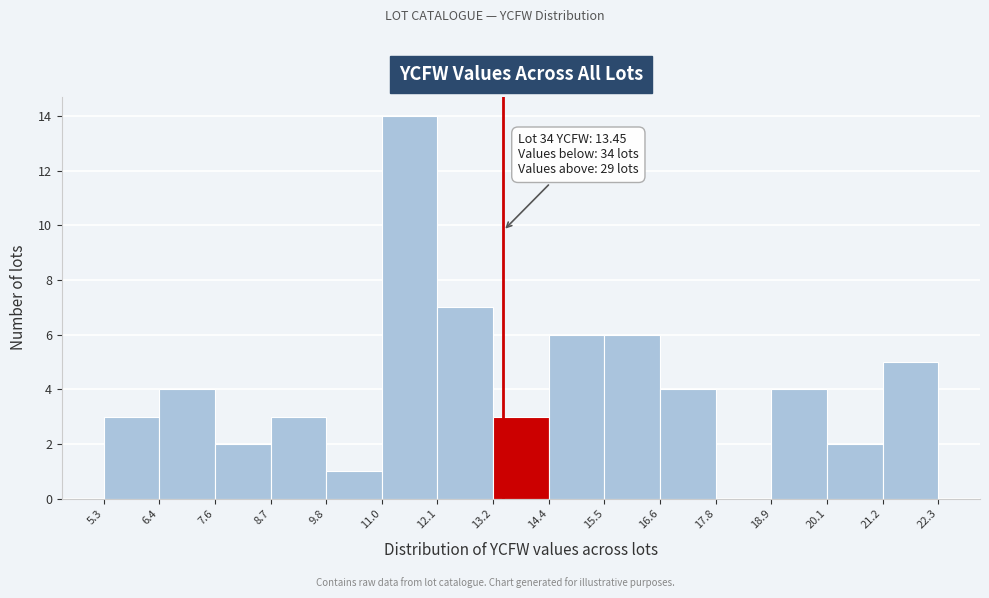

Which range on the x-axis has the tallest bar?

11.0 to 12.1